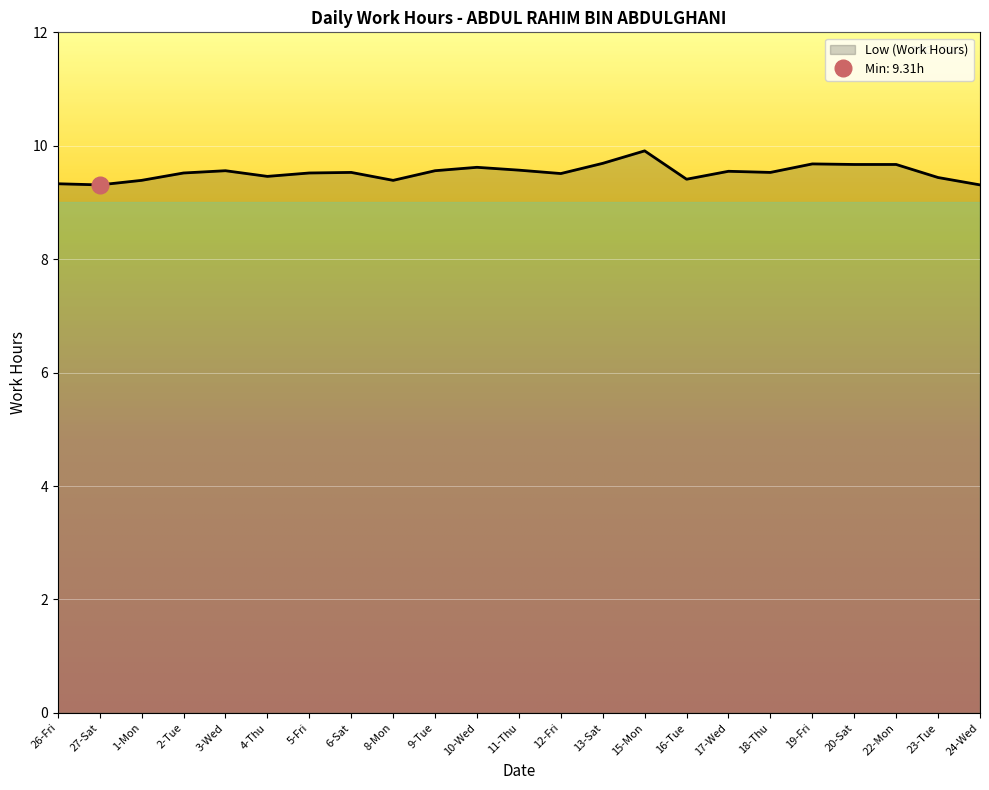

What is the change in value from 1-Mon to 12-Fri?

+0.1